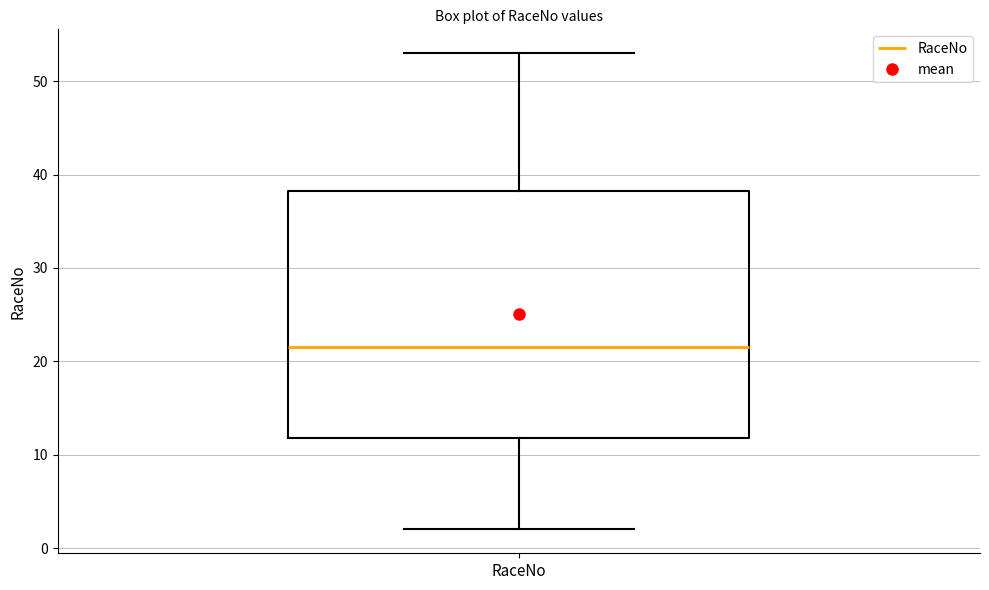

Read this box plot against the y-axis: the position of the median line, the range covered by the box, and the ends of both whiskers. The values are not printed on the chart, so give them approximately, as read against the axis.

median 22, box 12 to 38, whiskers 2 to 53